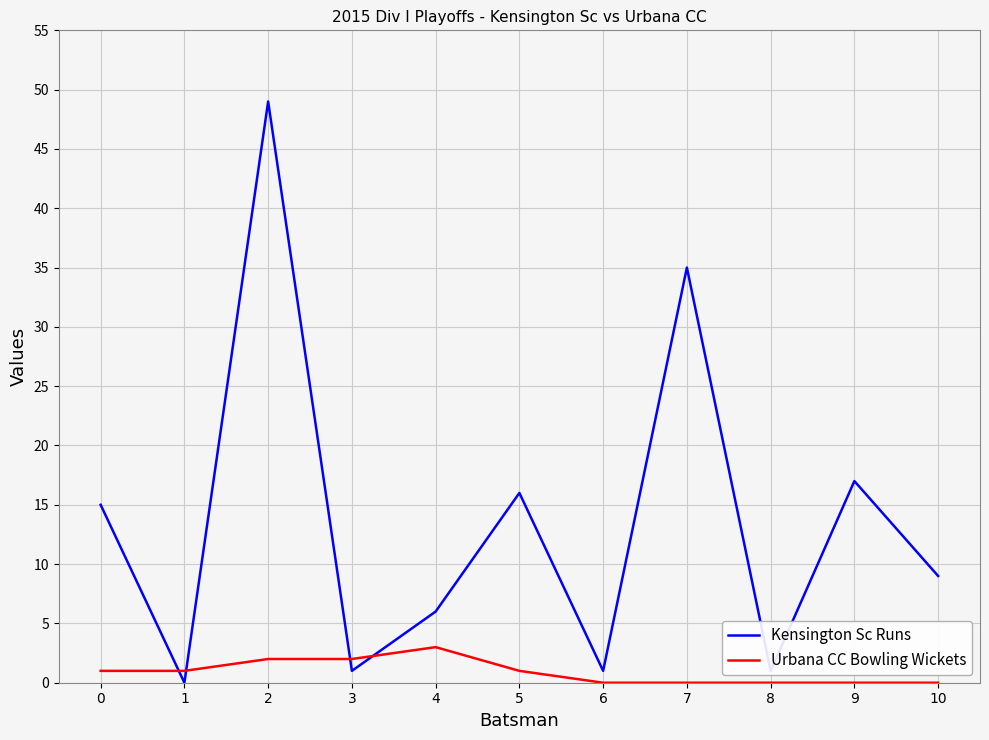

What is the spread (max minus min) of values at 4?

3